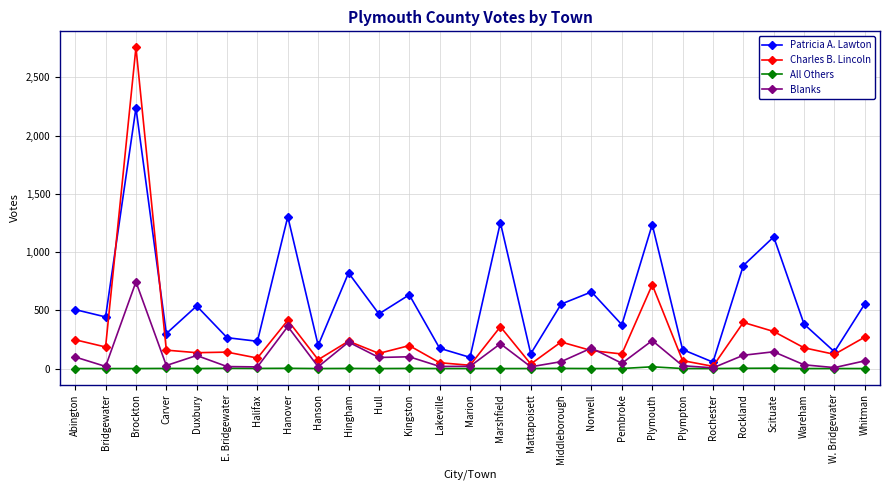

Which series has the largest total across all categories?

Patricia A. Lawton